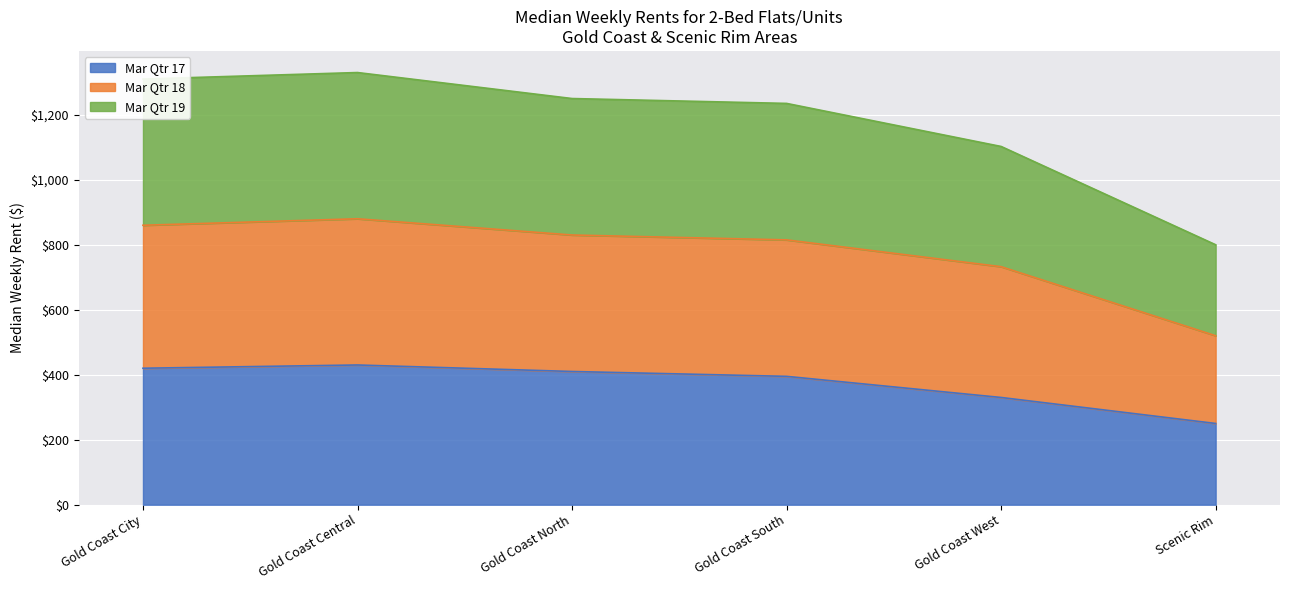

At how many categories does at least one series exceed 371?

6